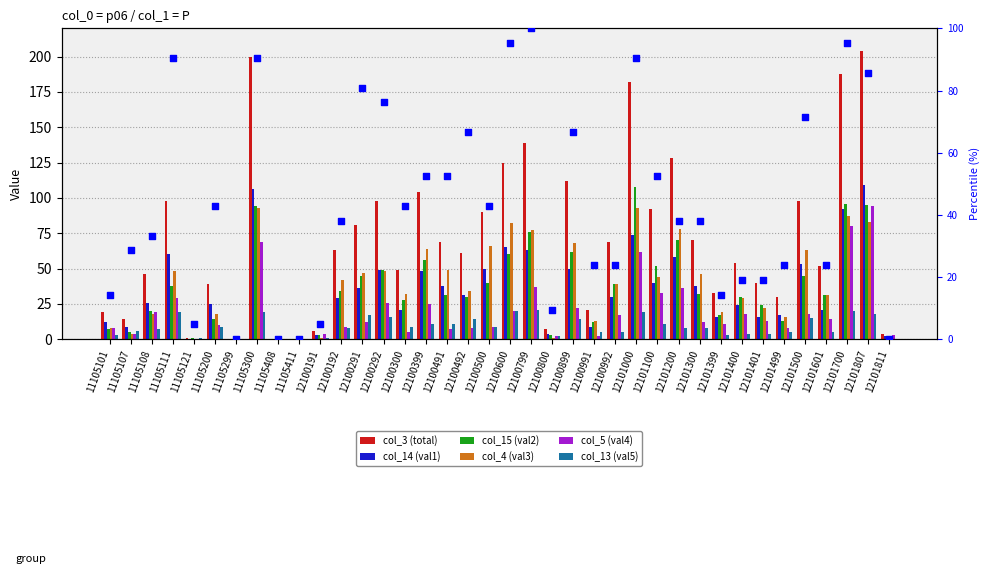

Which series has the largest Y range (max minus min)?

col_3